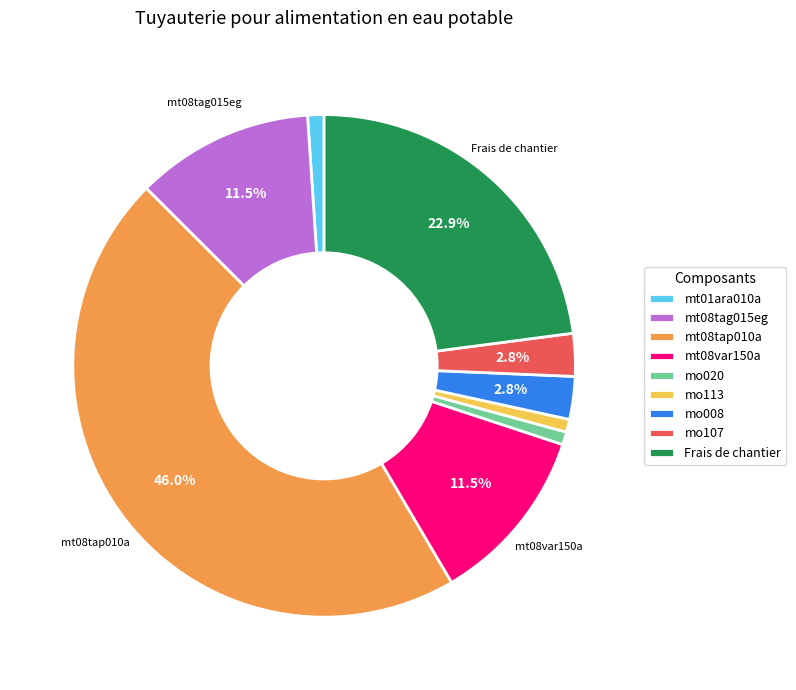

How many slices are in this pie chart?

9